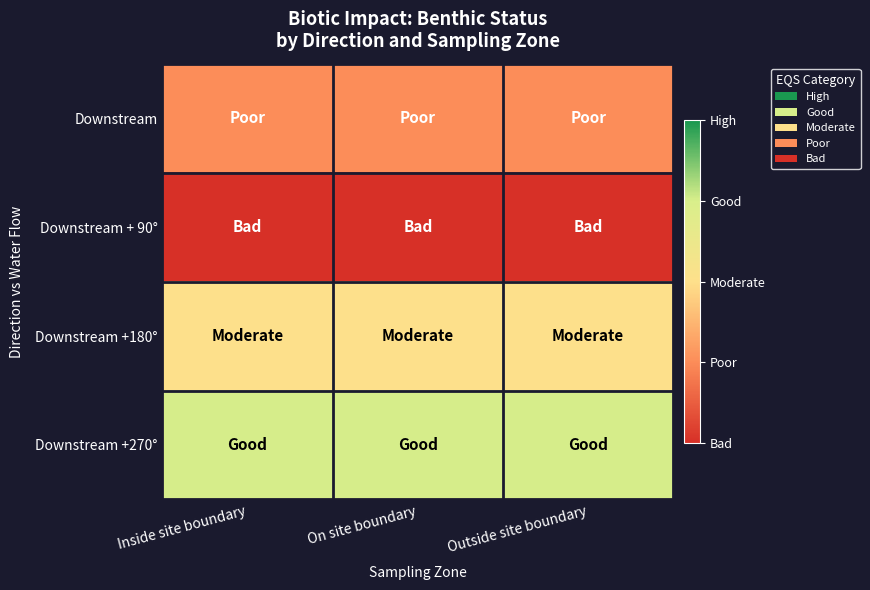

Reading right to left, extract all data points from this chart.

Downstream: Outside site boundary=2	On site boundary=2	Inside site boundary=2
Downstream + 90°: Outside site boundary=1	On site boundary=1	Inside site boundary=1
Downstream +180°: Outside site boundary=3	On site boundary=3	Inside site boundary=3
Downstream +270°: Outside site boundary=4	On site boundary=4	Inside site boundary=4